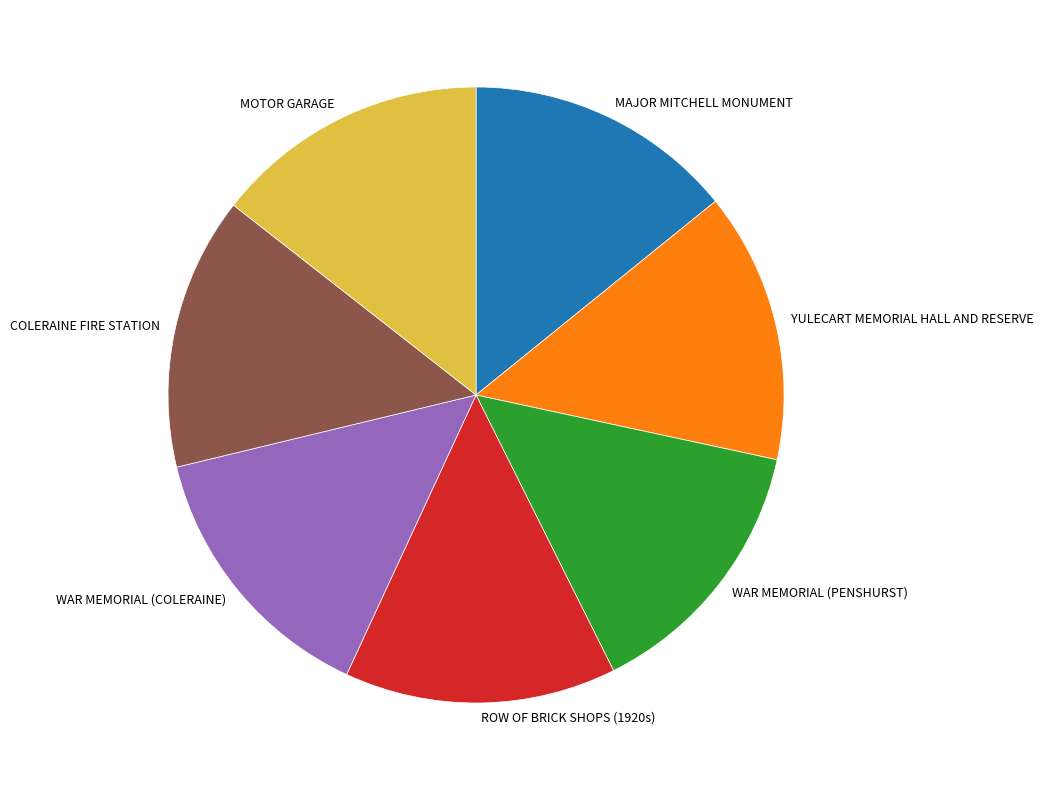

Count the number of slices in the pie.

7